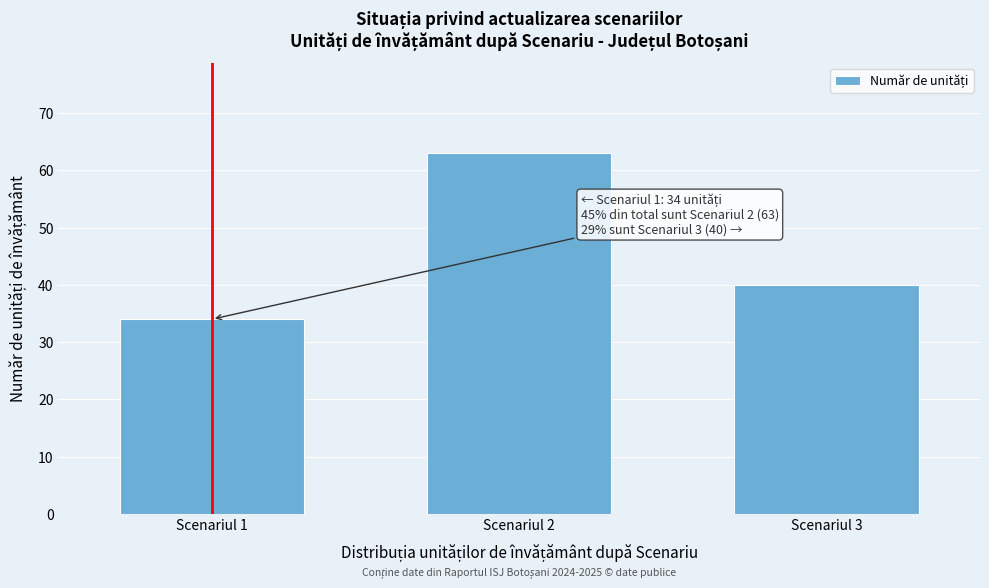

Reading right to left, what are all the values shown in this chart?

Scenariul 3=40	Scenariul 2=63	Scenariul 1=34